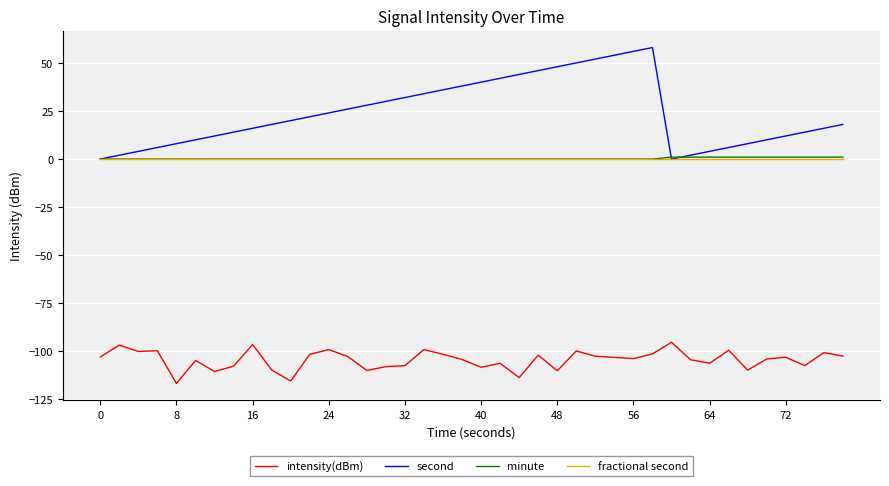

What is the greatest value displayed?

58.0